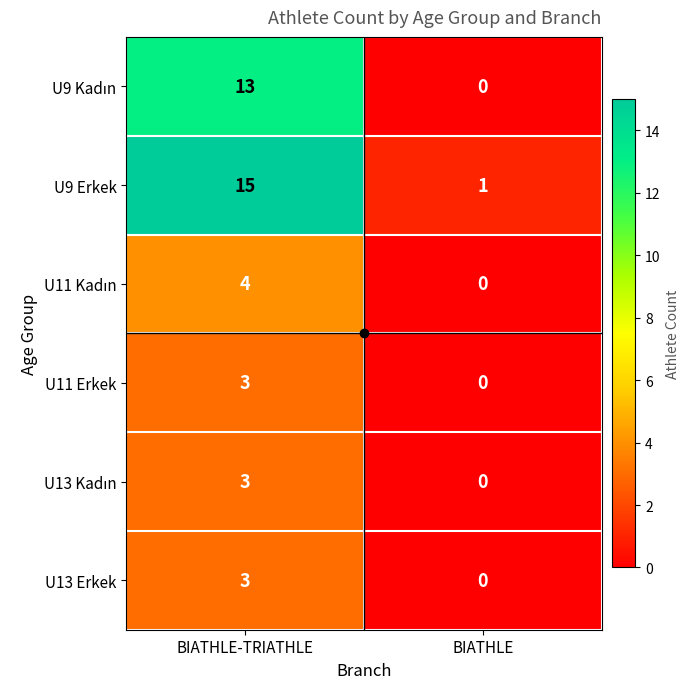

Read the U9 Erkek value at BIATHLE-TRIATHLE, to the nearest 5.

15